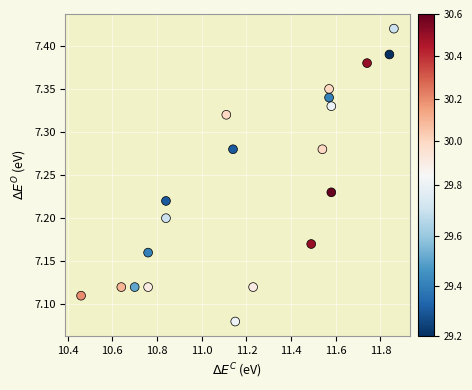

What is the range of Y values (max minus min)?

0.3